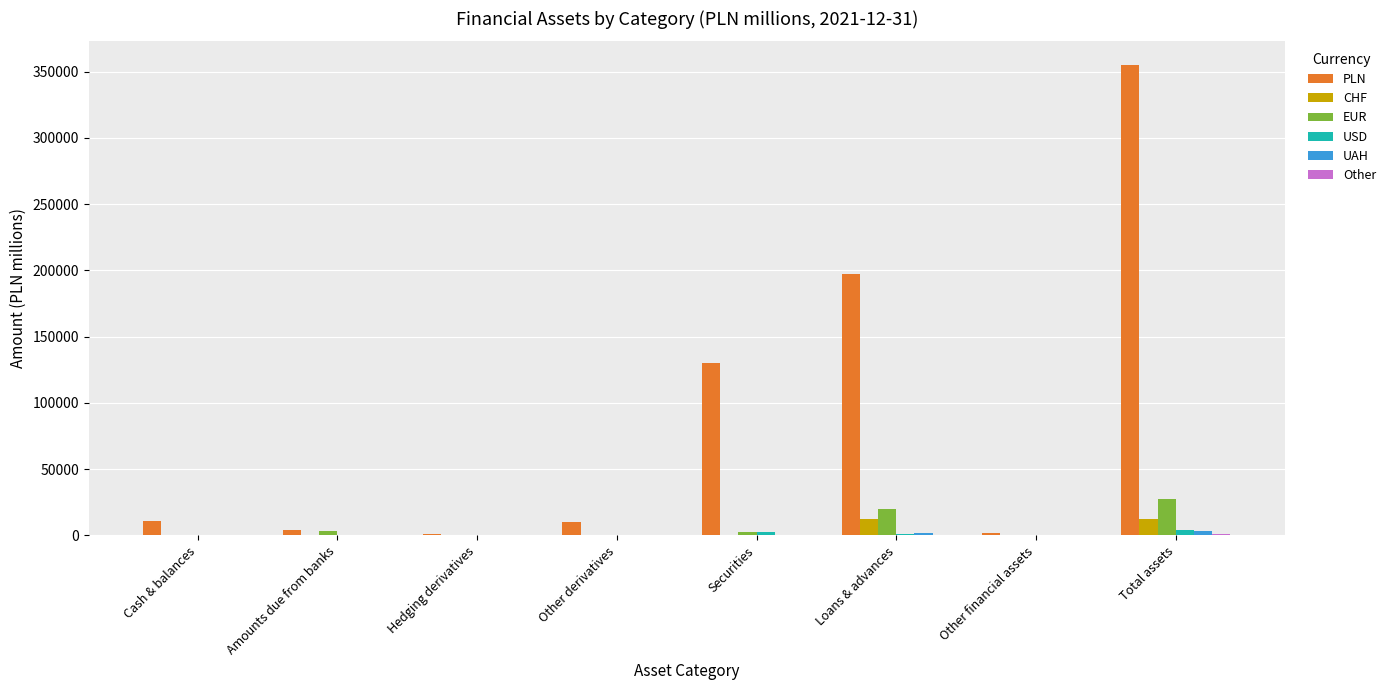

At which category is the sum across all series the highest?

Total assets